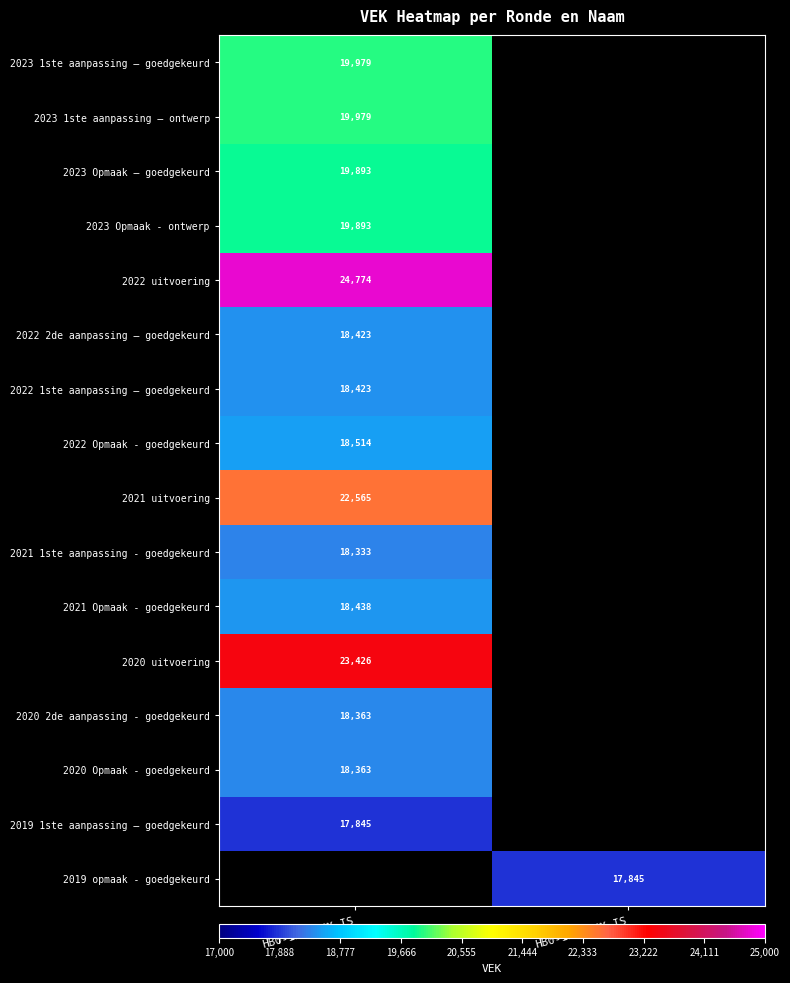

The value of 2021 Opmaak - goedgekeurd at HB0-1HCA2CX-IS is 18438. True or false?

True